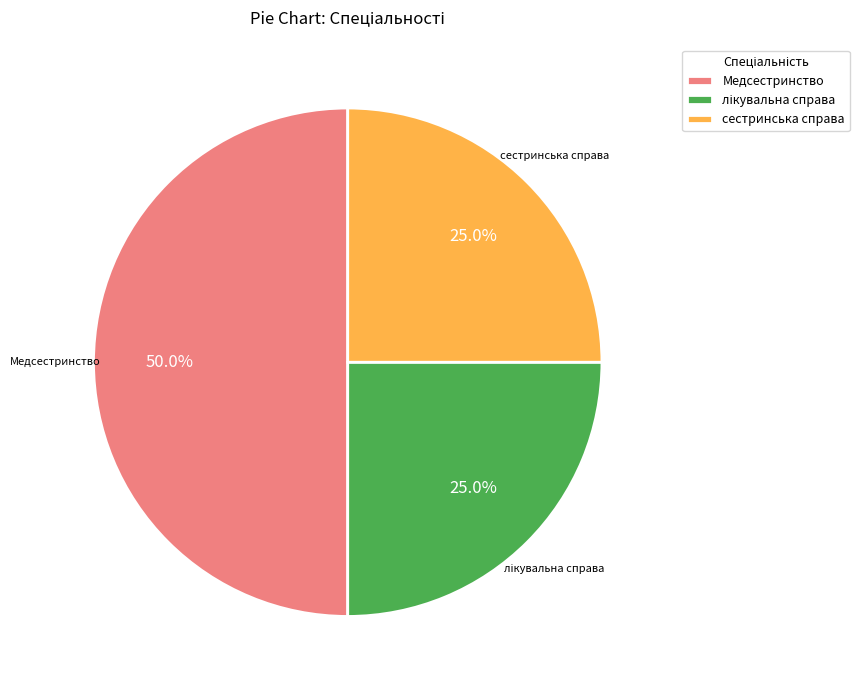

How many segments does this pie chart have?

3